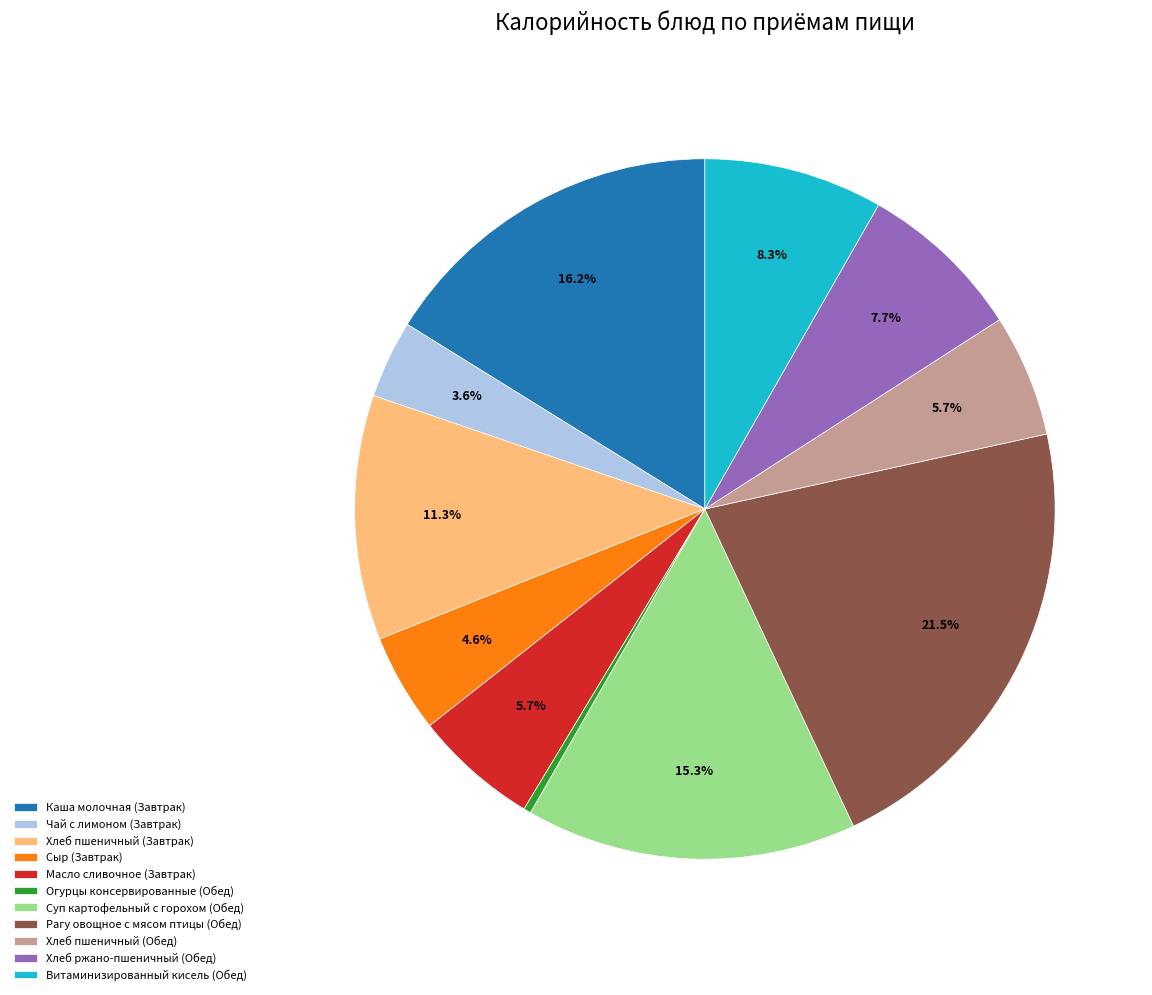

True or false: Огурцы консервированные (Обед) accounts for 7% of the total.

False